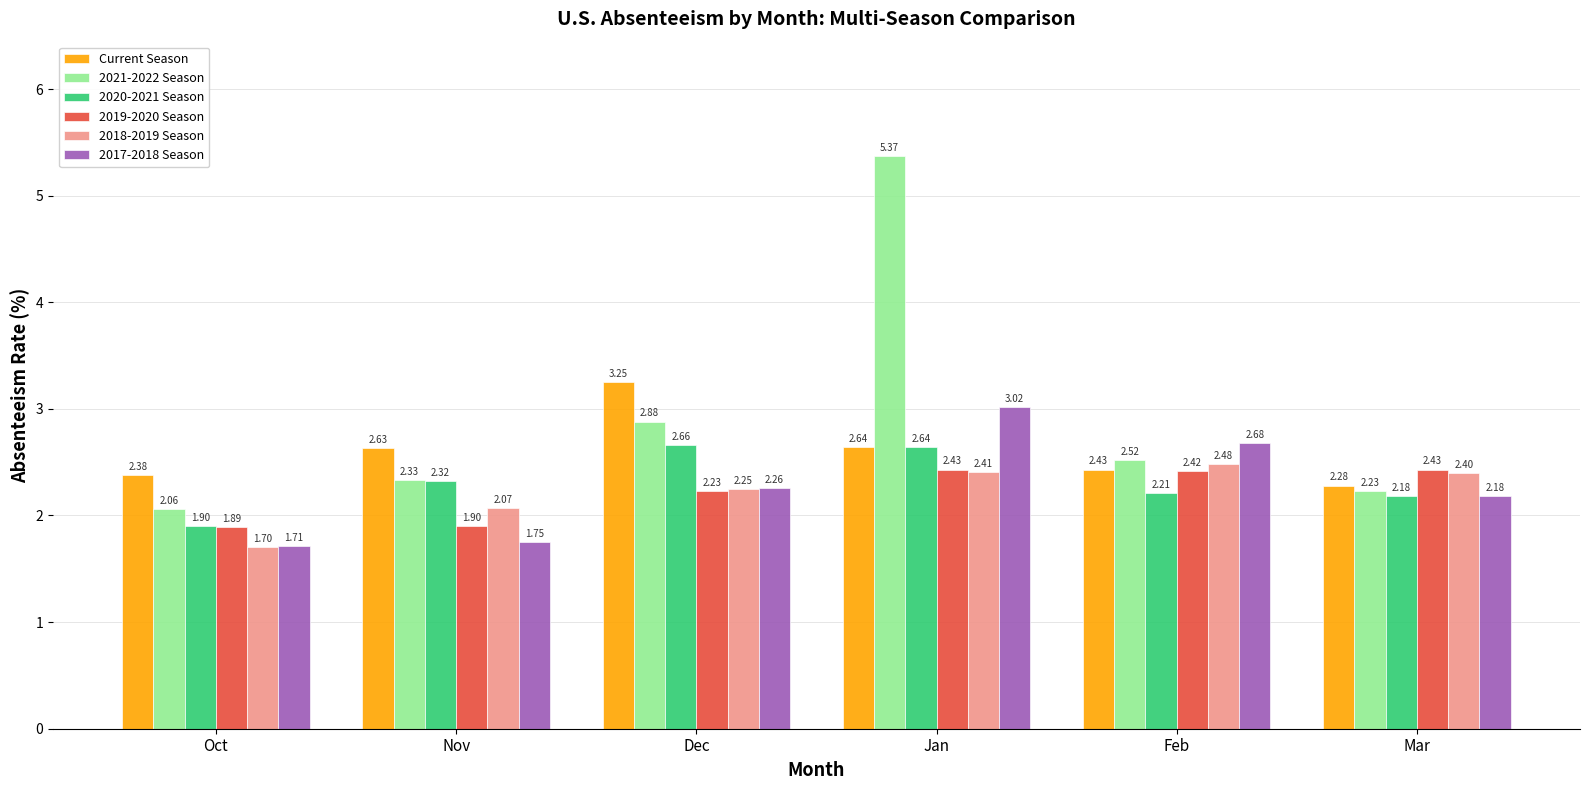

How many 2020-2021 Season values are between 2 and 3?

5